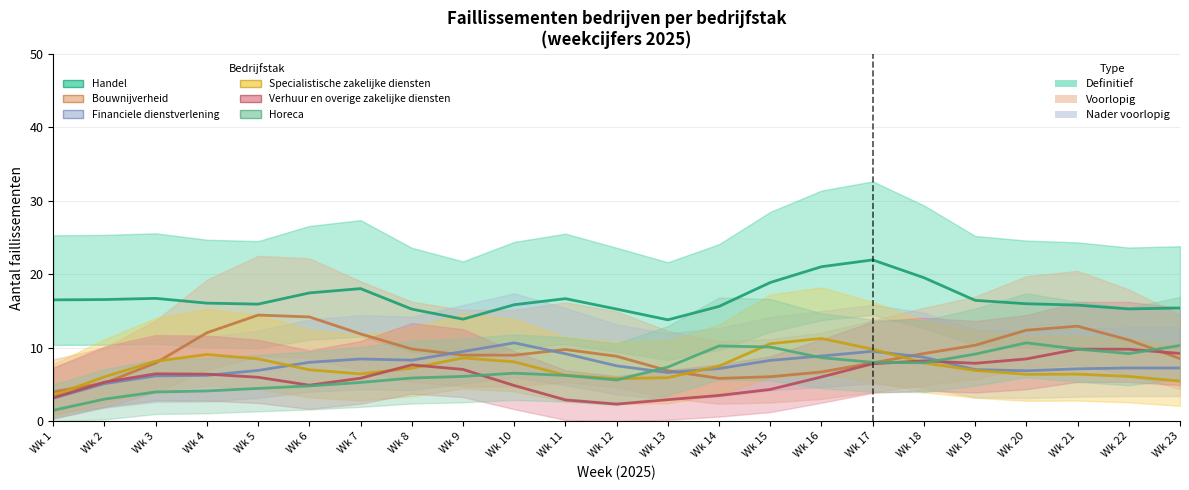

Where does the F Bouwnijverheid series first go above 8?

Wk 4